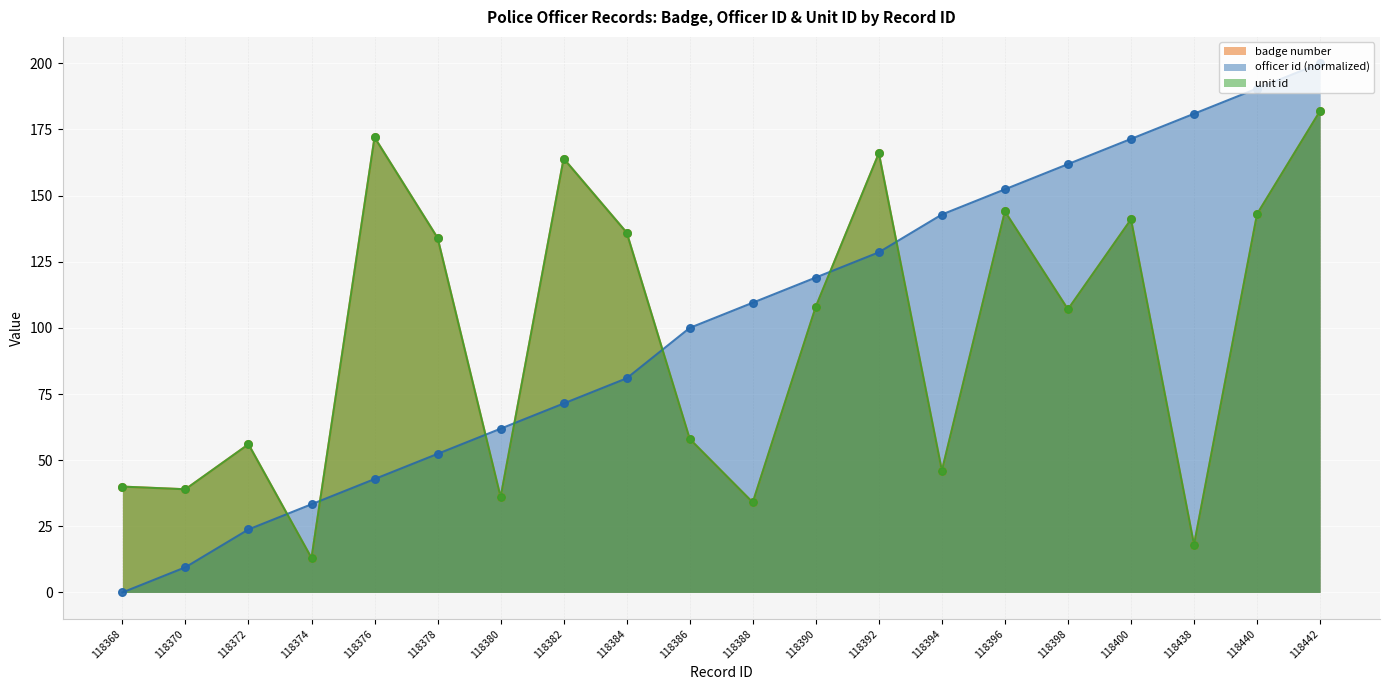

What is the total value across all series at 118374?

59.3